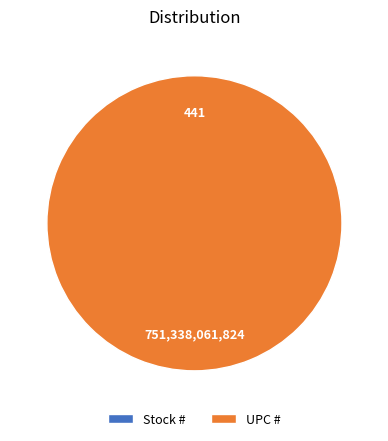

True or false: UPC # accounts for 99% of the total.

False